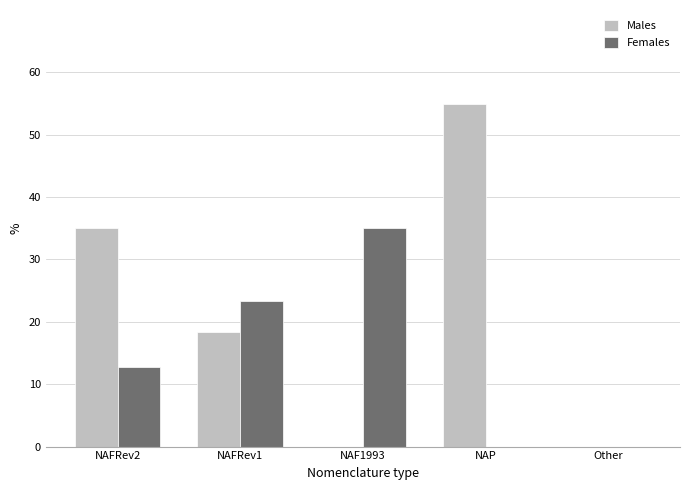

Where is Females nearest to the value 17?

NAFRev2